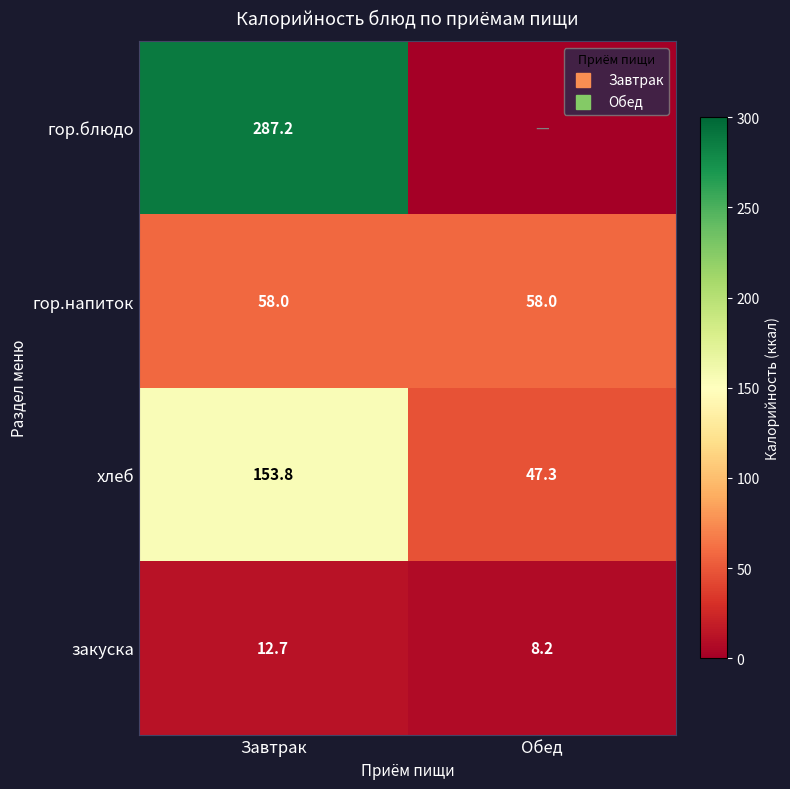

The гор.блюдо series shows 124.8 at Обед. True or false?

False